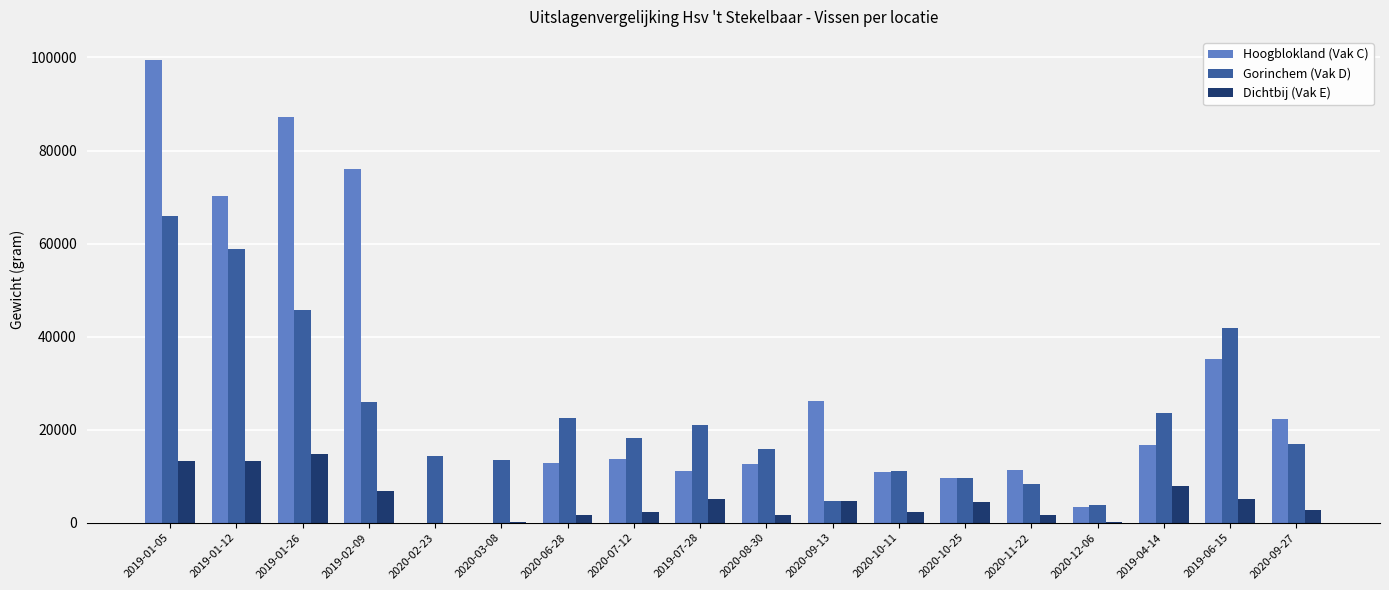

What is the total value across all series at 2019-01-05?

178504